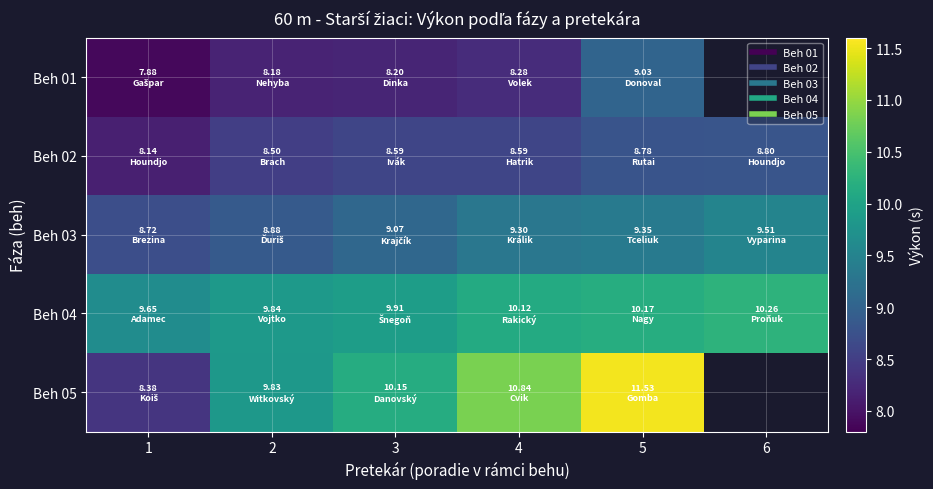

How many values in the Beh 04 series exceed 10?

3